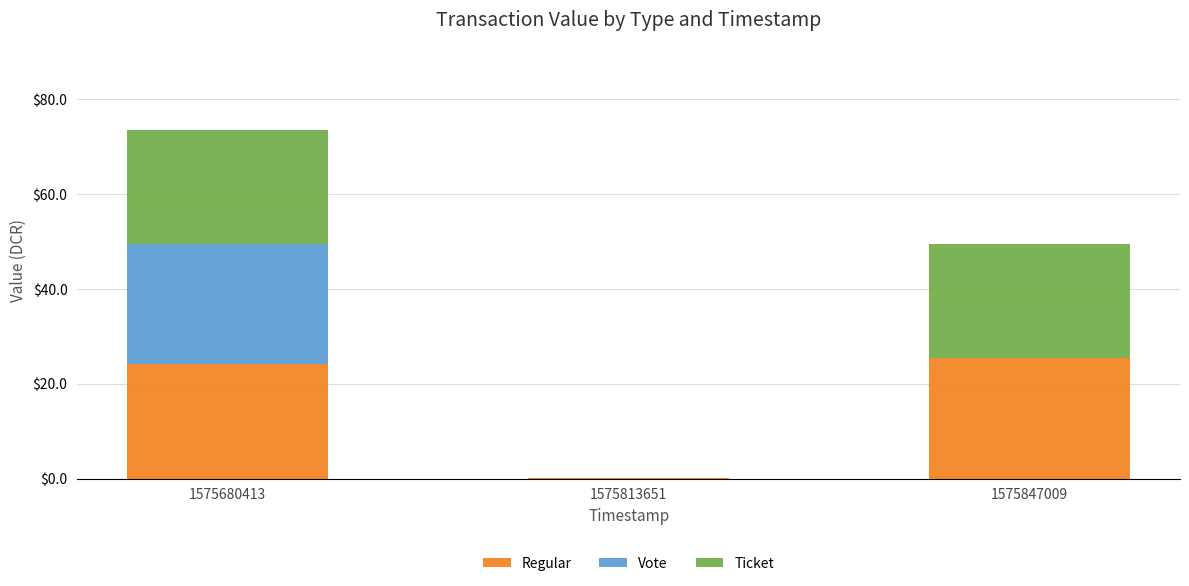

True or false: Regular has a value of 0.1 at 1575813651.

True